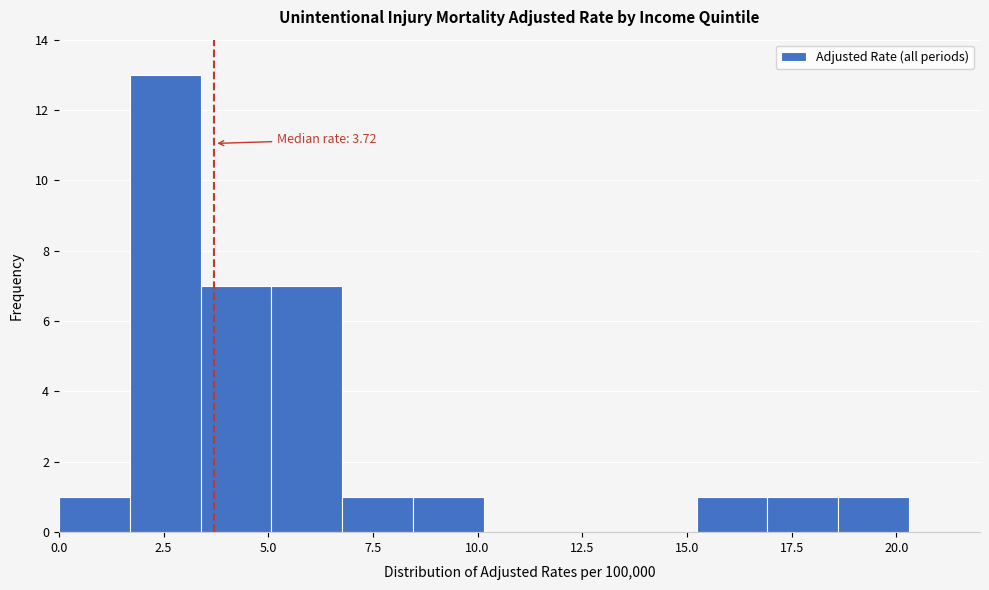

Around what value on the x-axis is the tallest bar? Give the approximate position of its centre, as read against the axis.

2.5